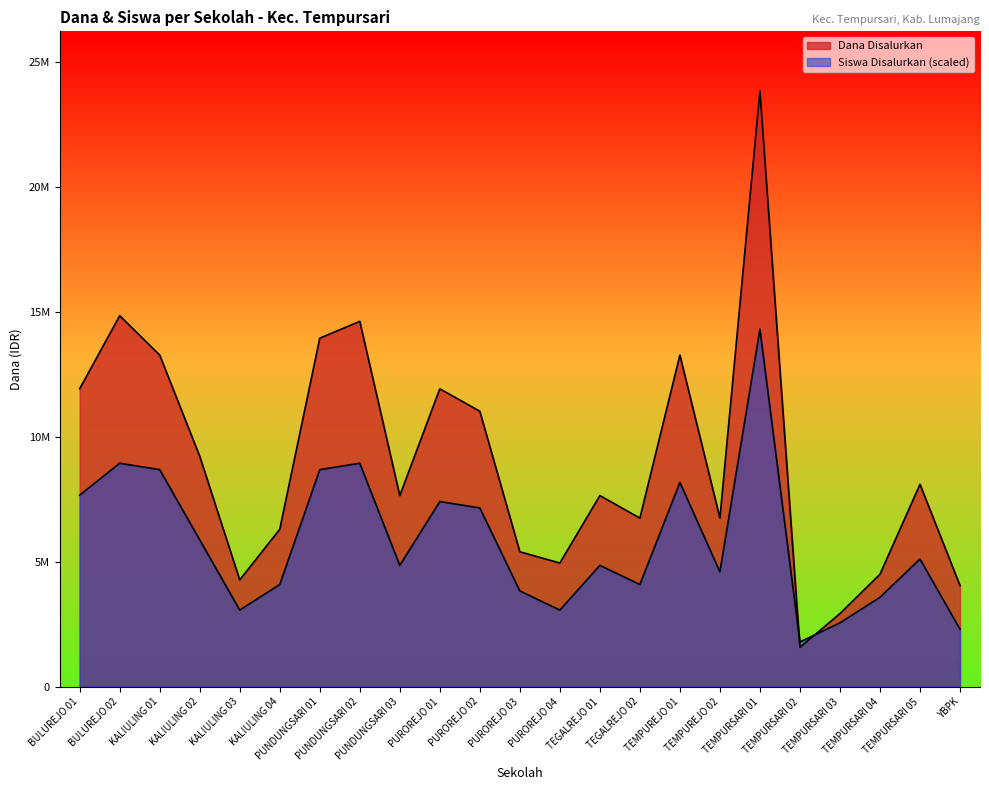

What is the difference between the Siswa Disalurkan values at KALIULING 04 and TEMPURSARI 05?

1022142.9